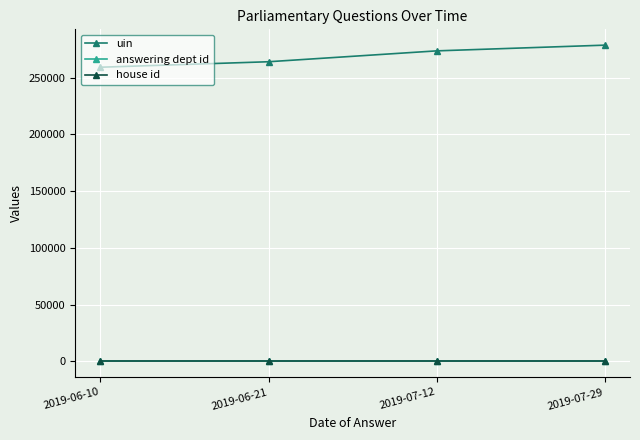

Which series has the largest total across all categories?

uin